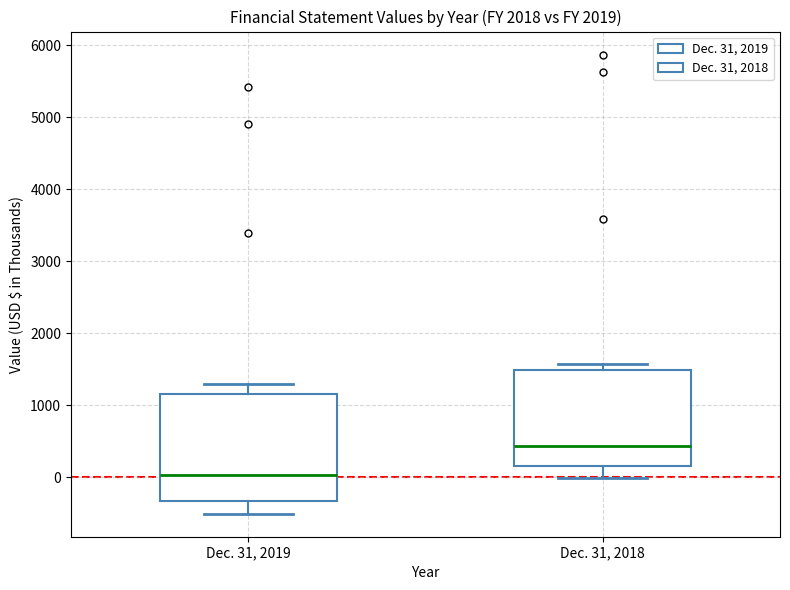

Where does the median line of the box for Dec. 31, 2018 sit on the y-axis? The values are not printed on the chart, so give them approximately, as read against the axis.

400